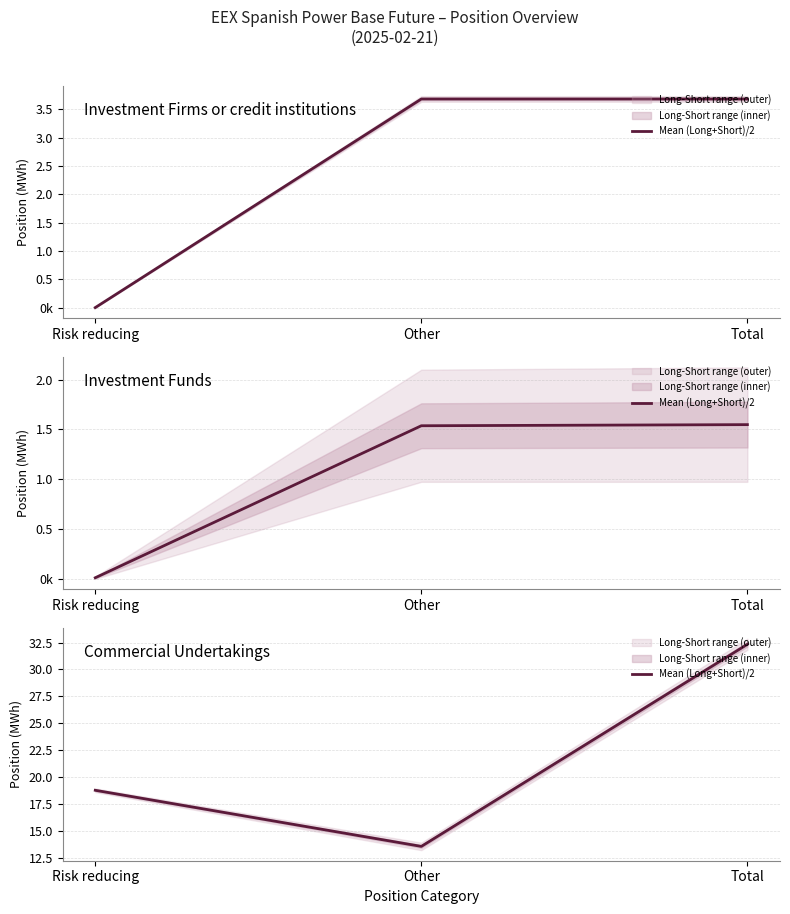

How many values are below 18774176?

1